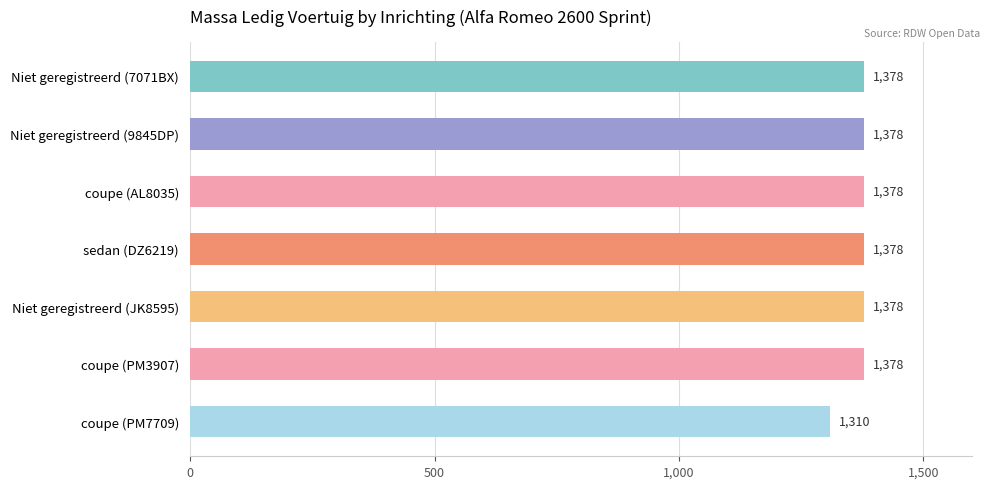

What is the change in value from coupe (AL8035) to coupe (PM7709)?

-68